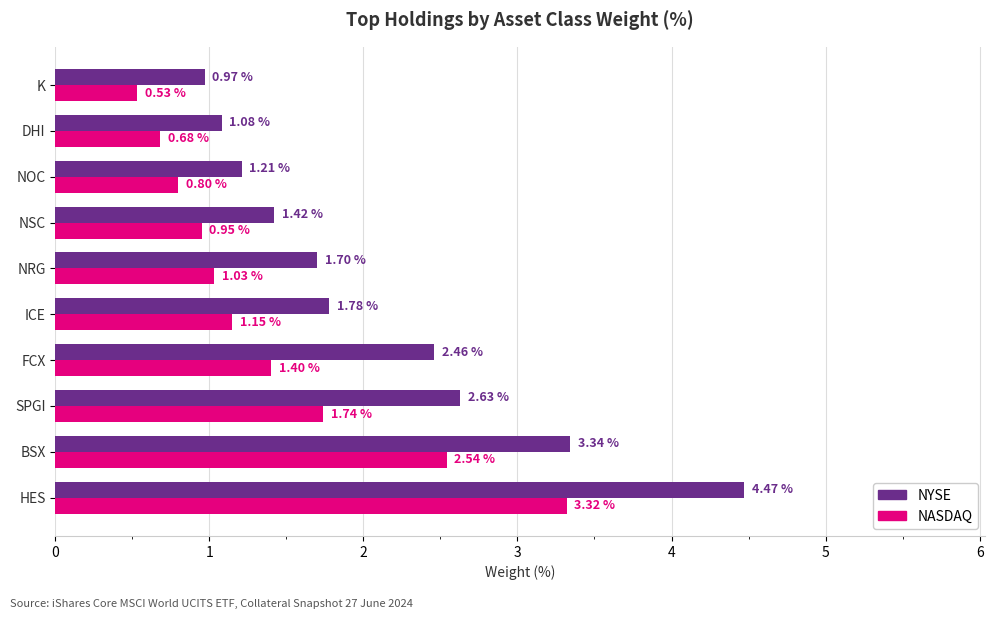

What is the sum of all NASDAQ values?

14.1